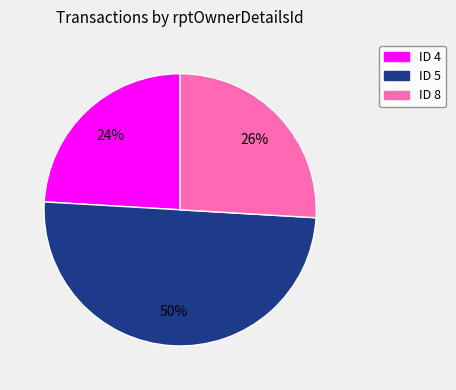

Rank the categories by value from highest to lowest.

ID 5, ID 8, ID 4